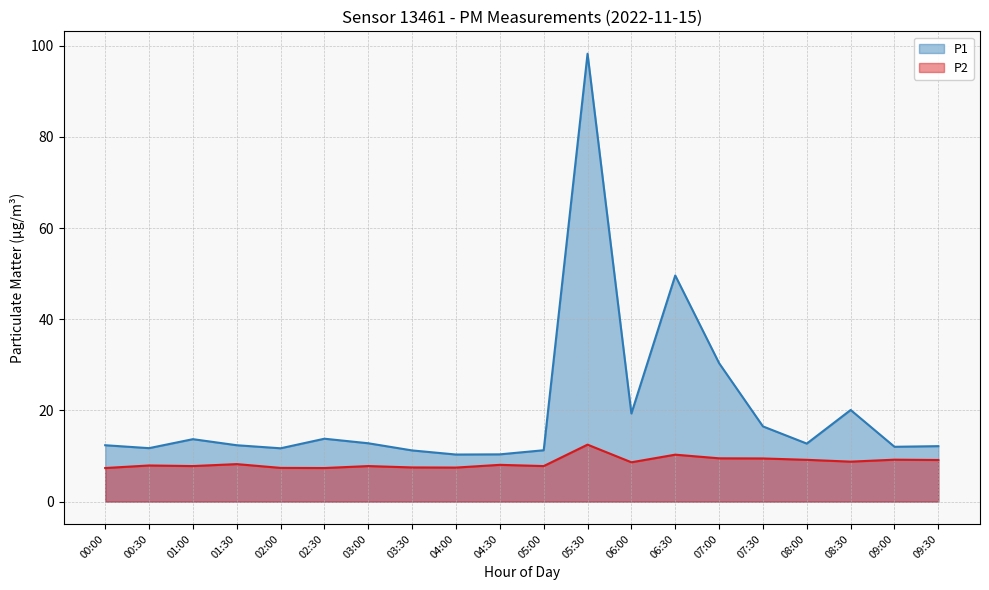

True or false: P2 and P1 cross at least once.

False